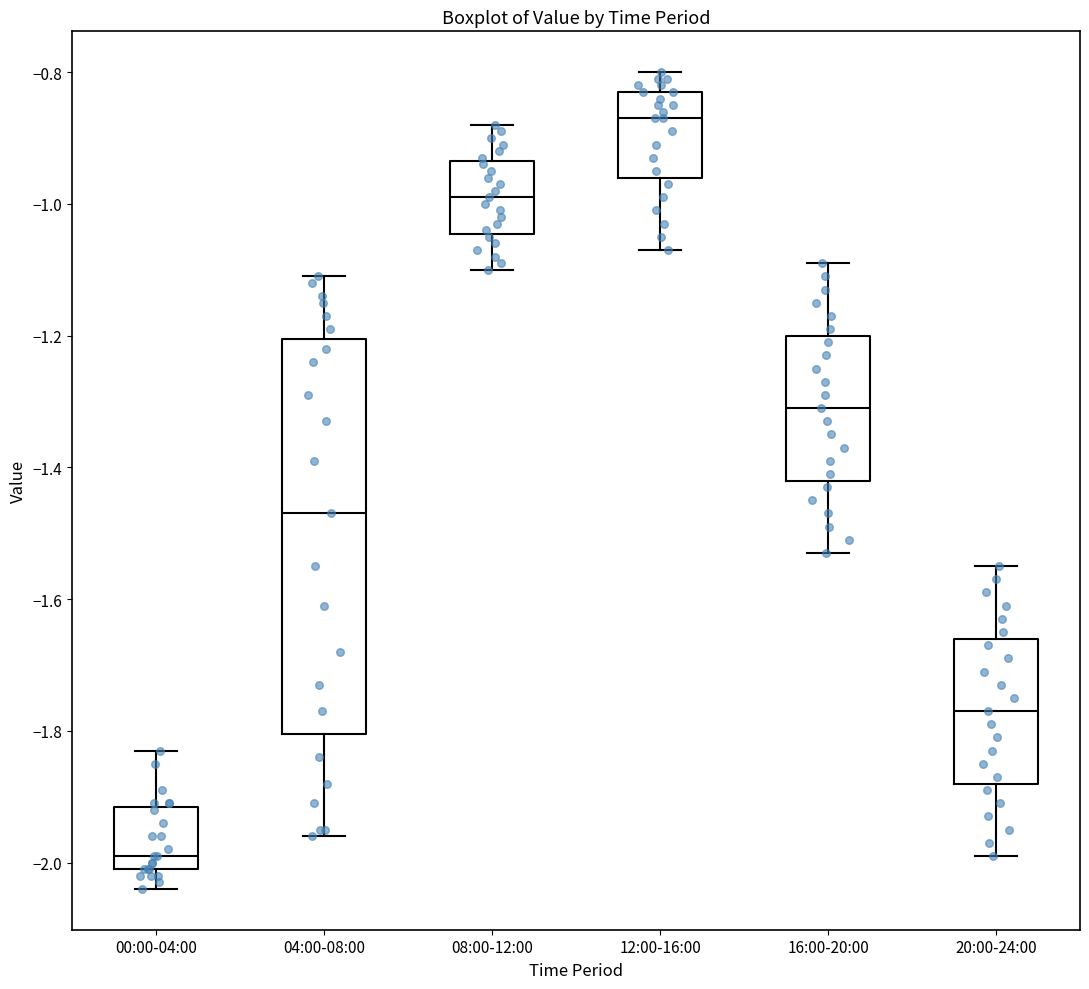

Reading left to right, transcribe this box plot: for each box, give where its median line is, the range the box spans, and where its two whiskers end, as read against the y-axis. The values are not printed on the chart, so give them approximately, as read against the axis.

00:00-04:00: median -1.98, box -2.00 to -1.92, whiskers -2.04 to -1.82
04:00-08:00: median -1.46, box -1.80 to -1.20, whiskers -1.96 to -1.10
08:00-12:00: median -0.98, box -1.04 to -0.94, whiskers -1.10 to -0.88
12:00-16:00: median -0.86, box -0.96 to -0.82, whiskers -1.06 to -0.80
16:00-20:00: median -1.30, box -1.42 to -1.20, whiskers -1.52 to -1.08
20:00-24:00: median -1.76, box -1.88 to -1.66, whiskers -1.98 to -1.54